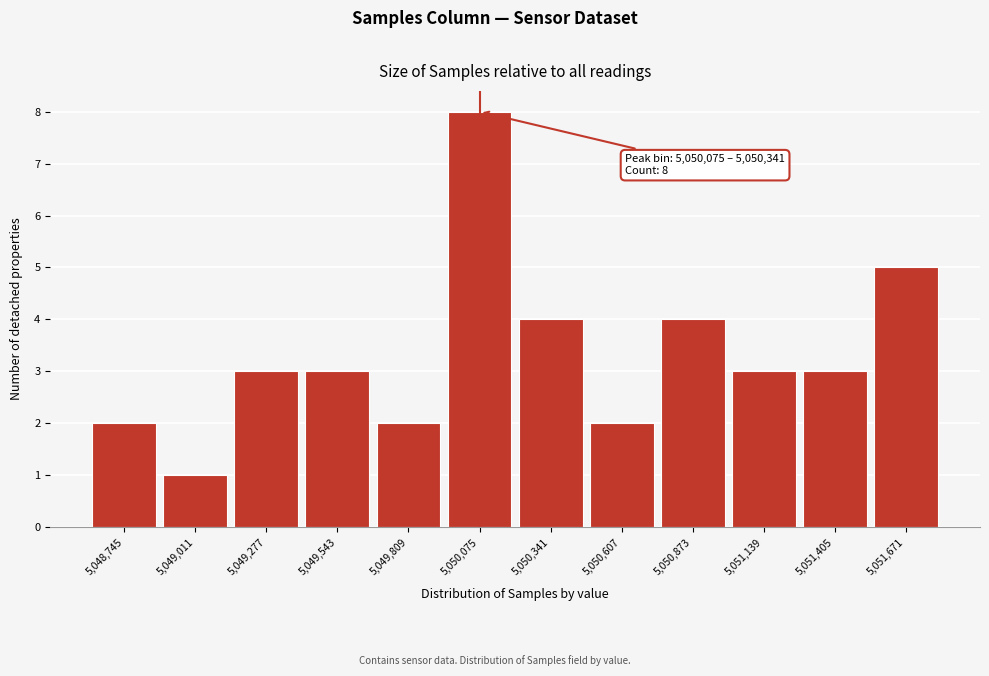

Reading right to left, extract all data points from this chart.

5	3	3	4	2	4	8	2	3	3	1	2